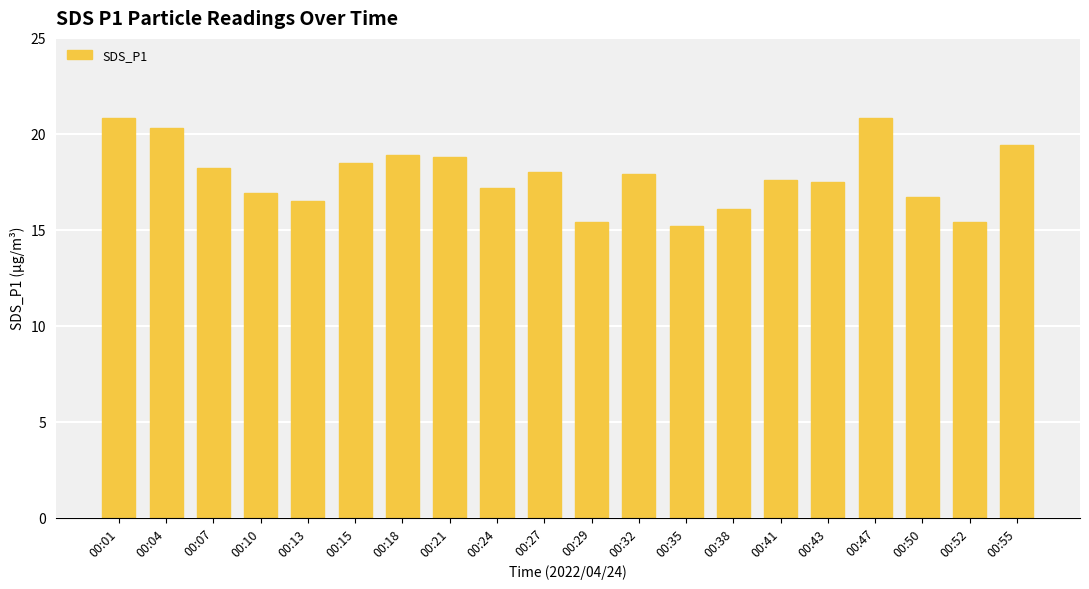

Is it true that the value at 00:21 is 26.5?

False